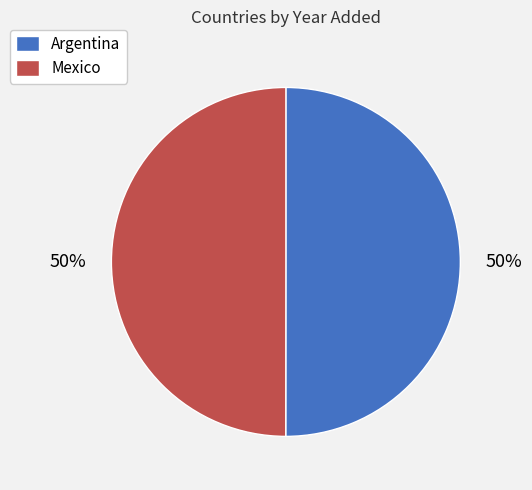

How many segments does this pie chart have?

2